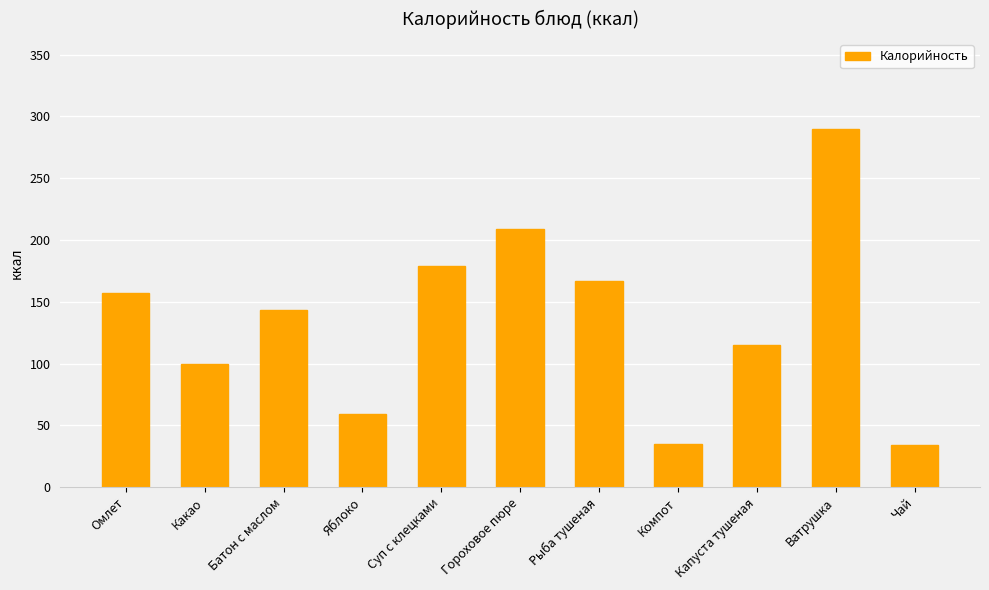

The value at Батон с маслом is 220. True or false?

False